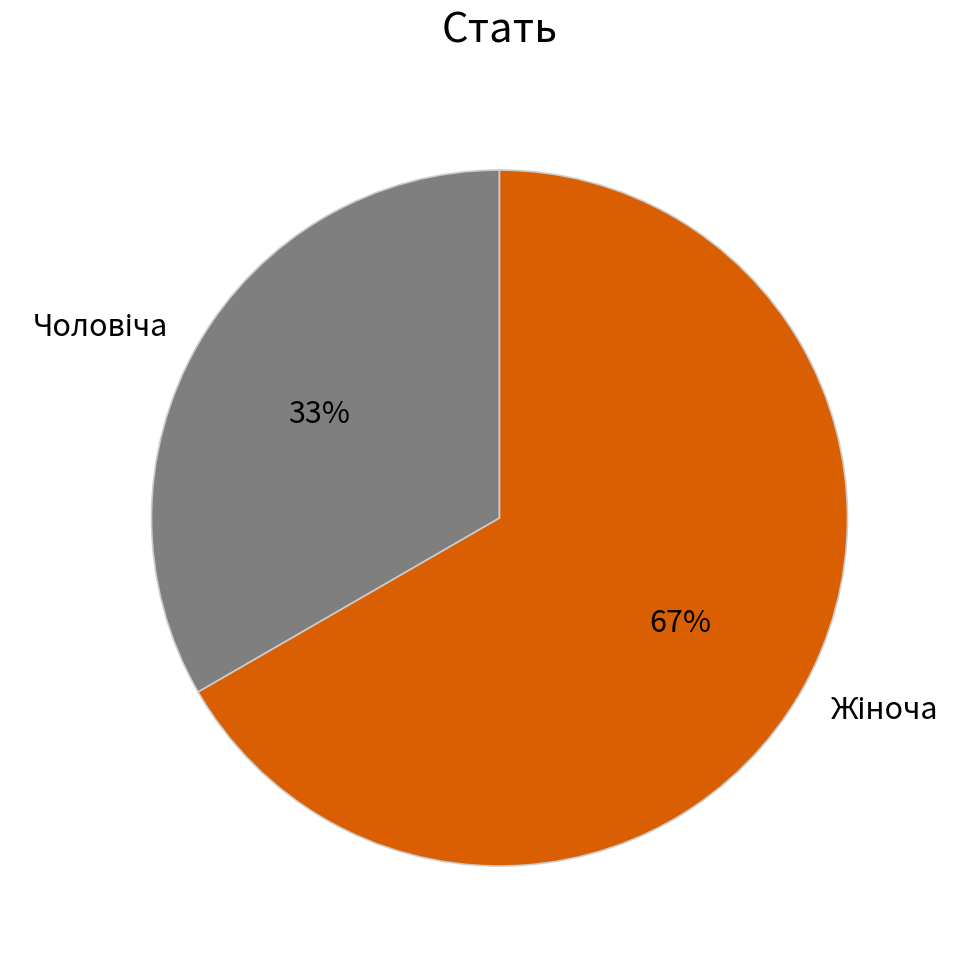

To the nearest percent, what is the average slice percentage?

50%